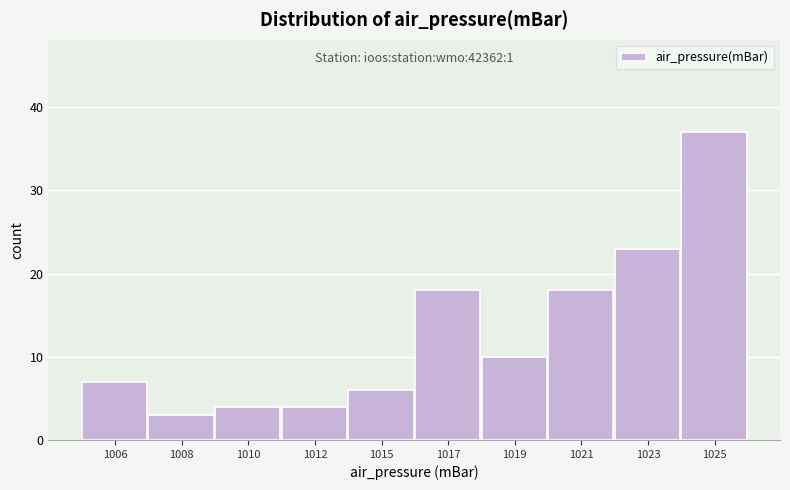

Reading right to left, list all the values displayed in this chart.

1025=37	1023=23	1021=18	1019=10	1017=18	1015=6	1012=4	1010=4	1008=3	1006=7